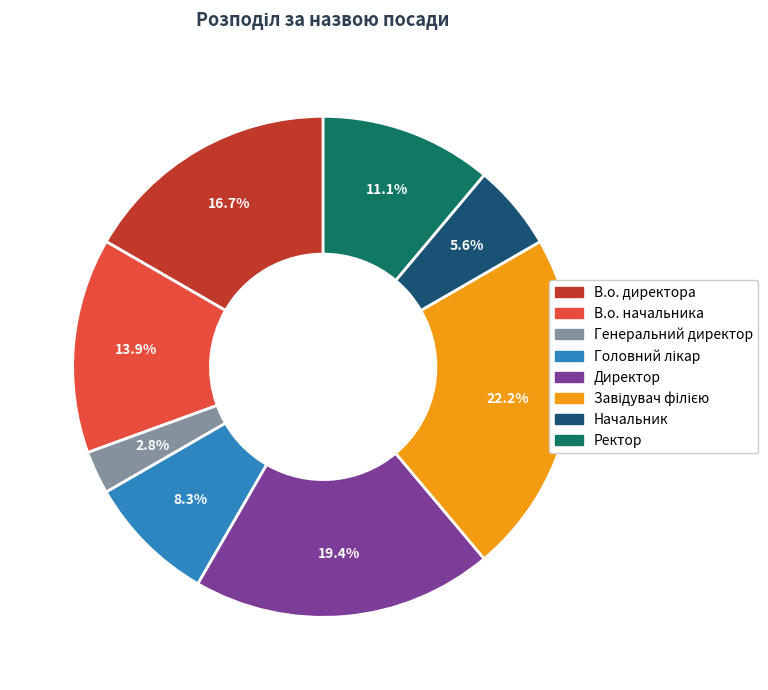

Combined, what portion of the pie is Генеральний директор and Директор?

22.2%